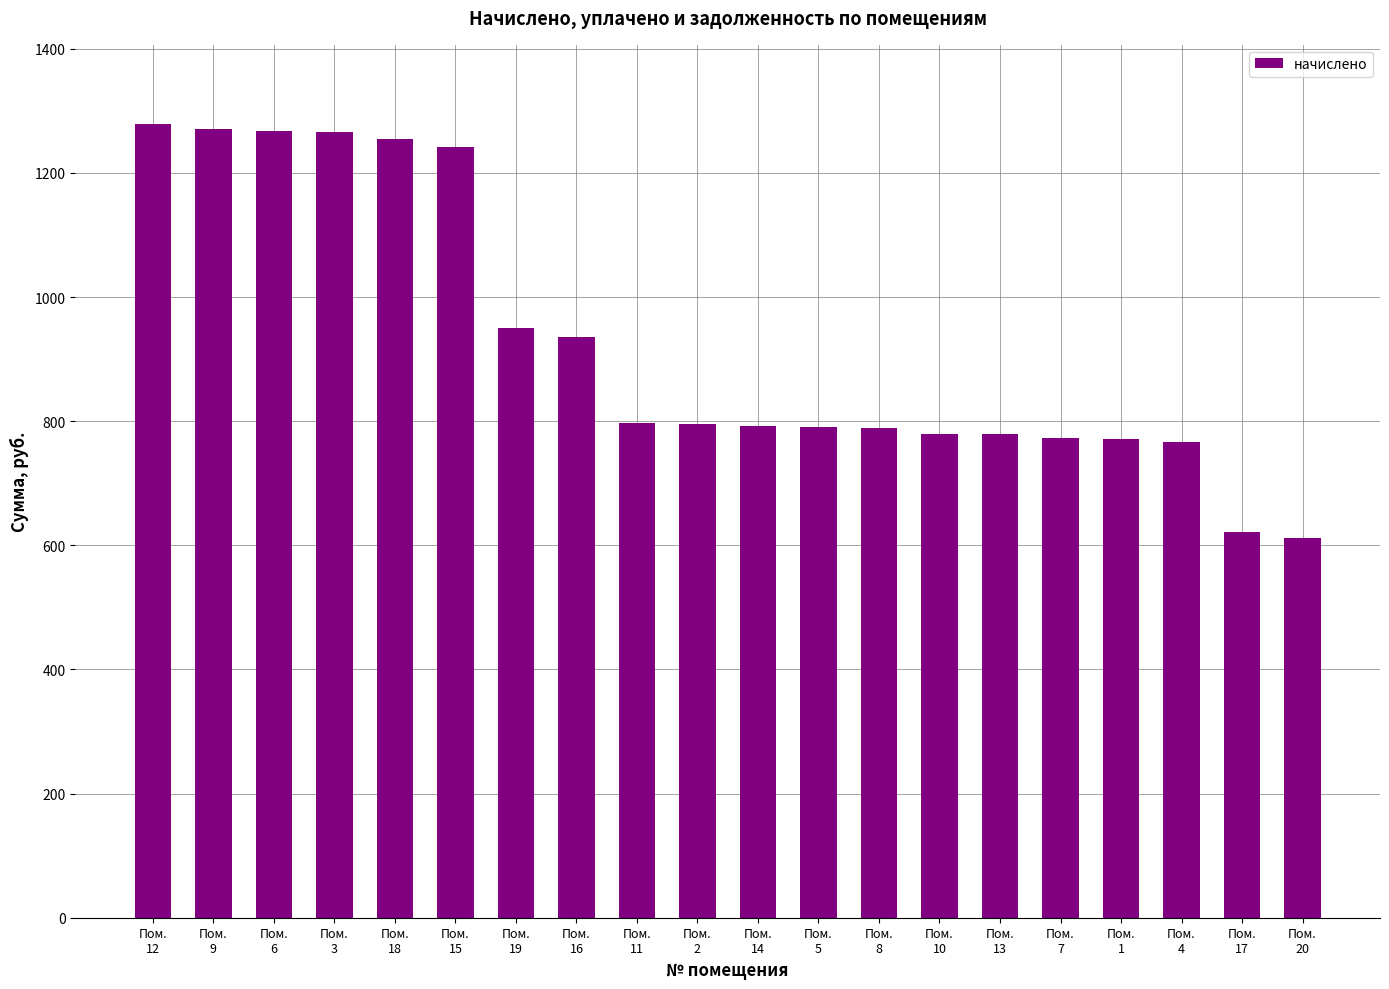

How many values are below 794?

10